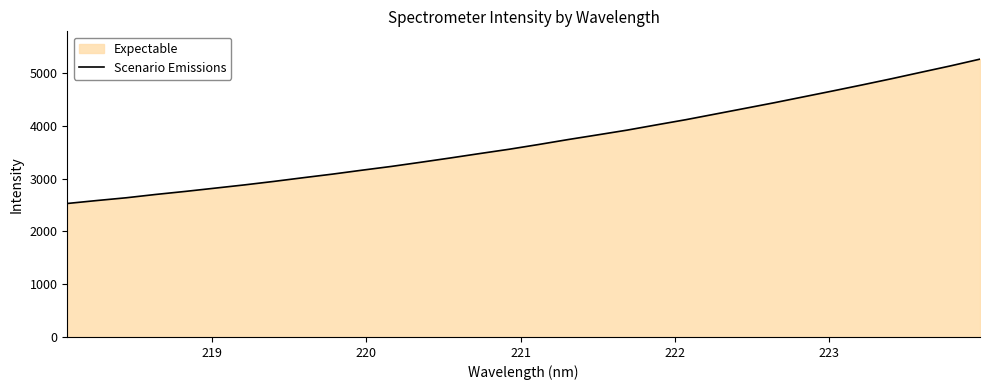

What is the minimum value shown in the chart?

2528.9